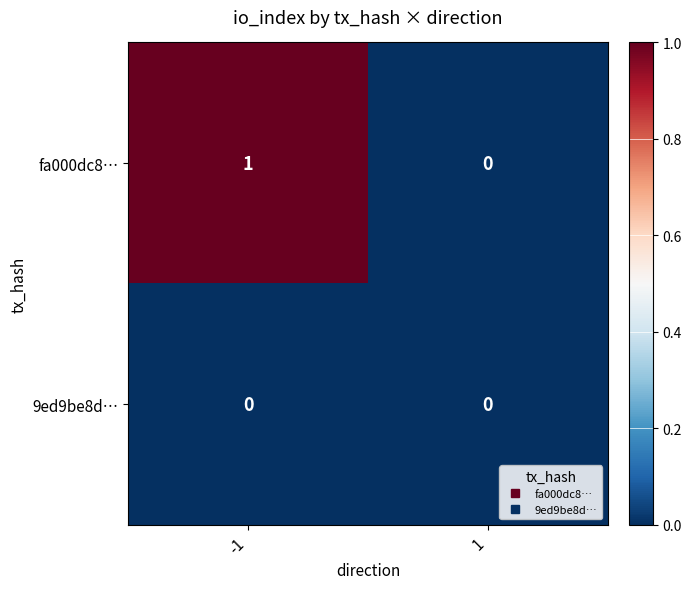

Reading left to right, transcribe all the data shown in this chart.

fa000dc8…: -1=1	1=0
9ed9be8d…: -1=0	1=0